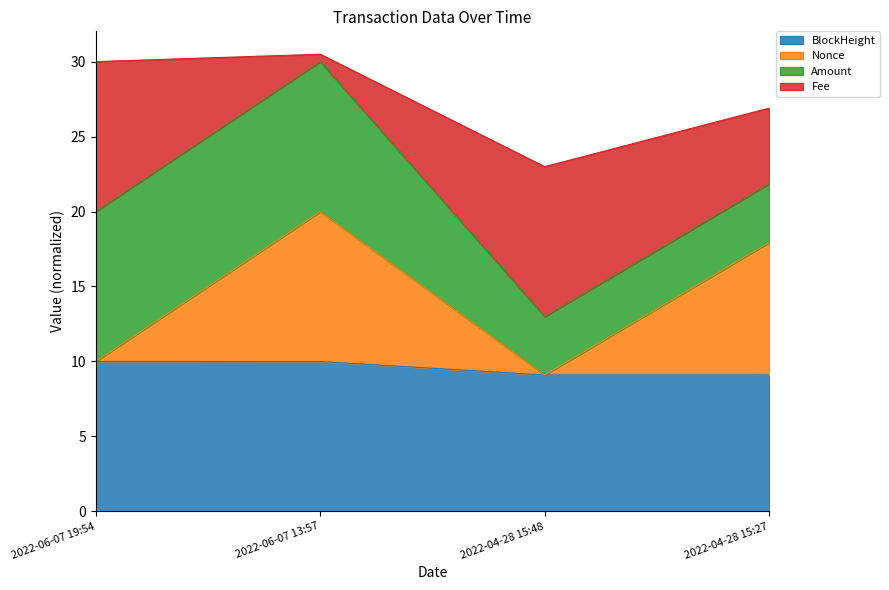

The Nonce series shows 17.9 at 2022-04-28 15:27. True or false?

True